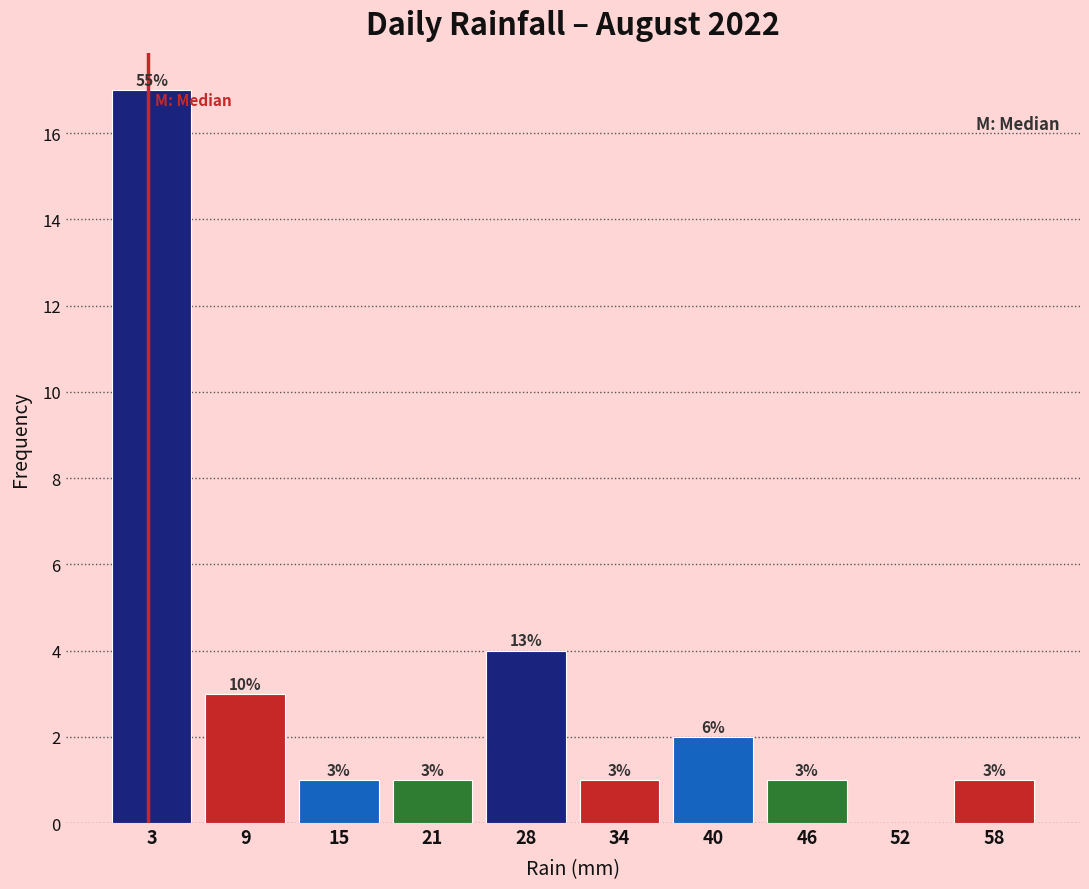

Which range on the x-axis has the tallest bar?

0 to 6